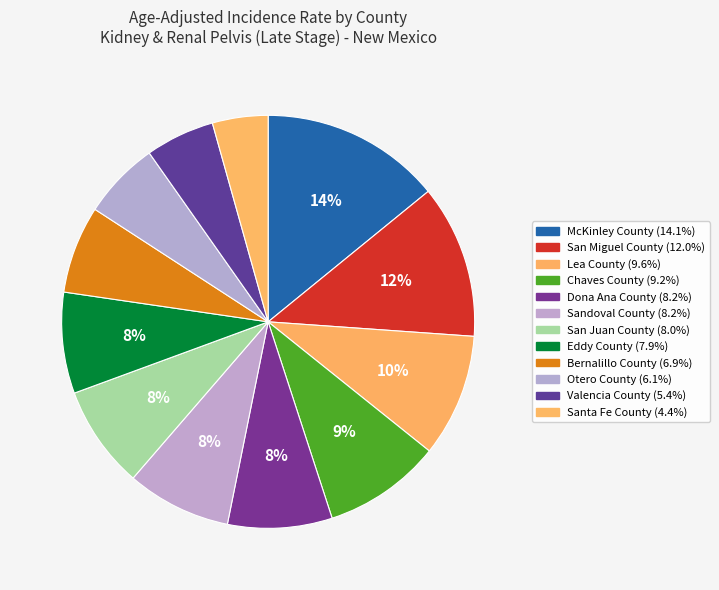

To the nearest percent, what is the average slice percentage?

8%